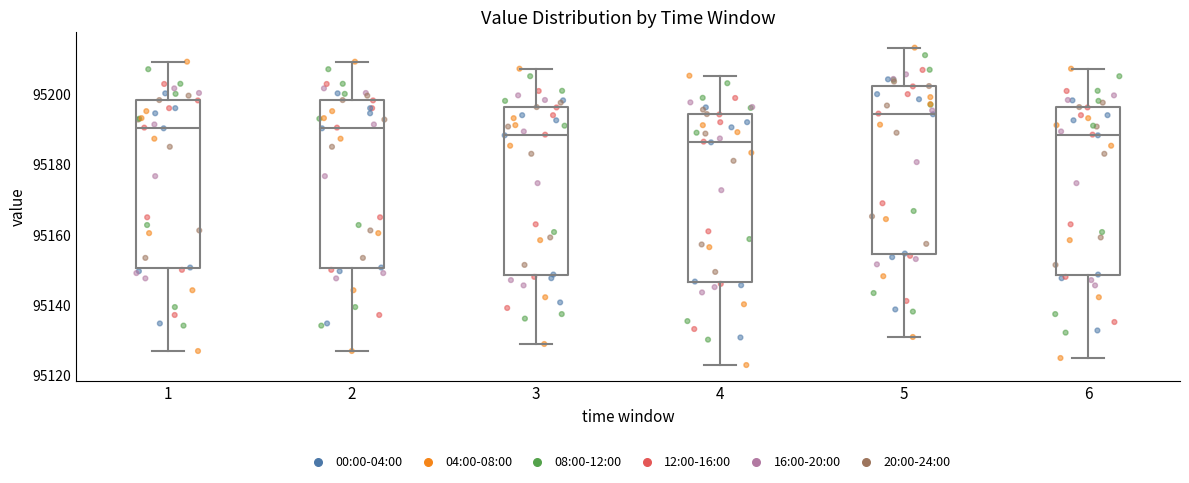

Reading left to right, read every box against the y-axis: the position of its median line, the range the box covers, and the ends of its whiskers. The values are not printed on the chart, so give them approximately, as read against the axis.

1: median 95190, box 95150 to 95198, whiskers 95126 to 95210
2: median 95190, box 95150 to 95198, whiskers 95126 to 95210
3: median 95188, box 95148 to 95196, whiskers 95128 to 95208
4: median 95186, box 95146 to 95194, whiskers 95122 to 95206
5: median 95194, box 95154 to 95202, whiskers 95130 to 95214
6: median 95188, box 95148 to 95196, whiskers 95124 to 95208